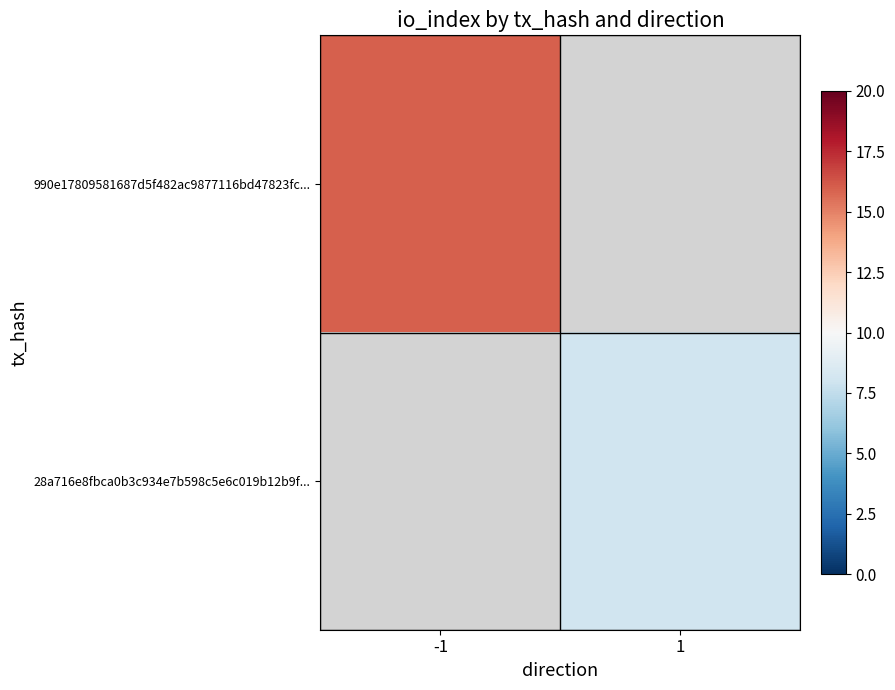

What is the maximum value shown in the chart?

16.0